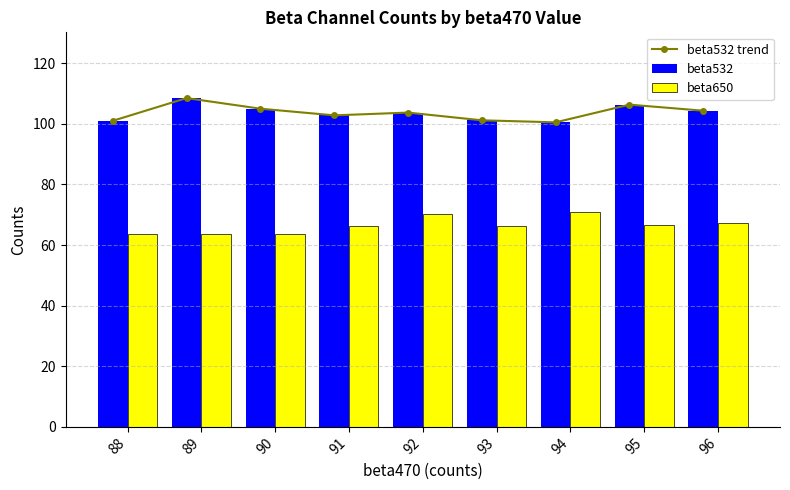

What is the maximum value shown in the chart?

108.5